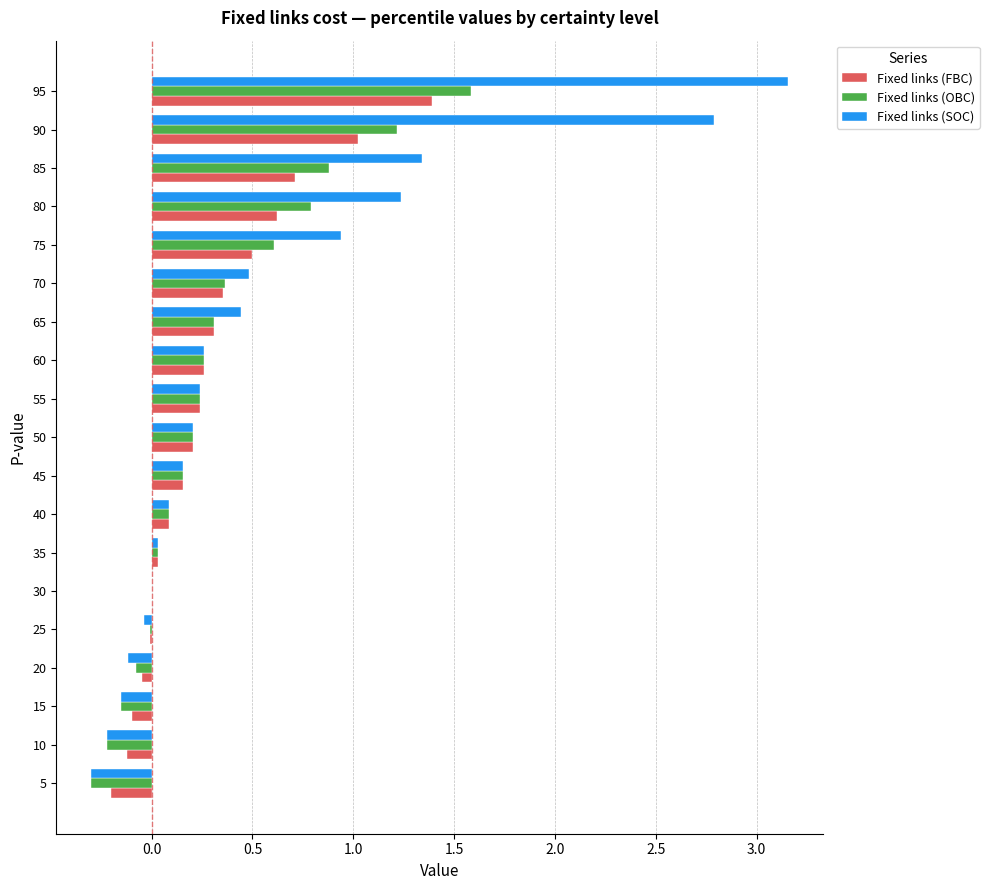

What is the sum of all Fixed links (FBC) values?

5.4